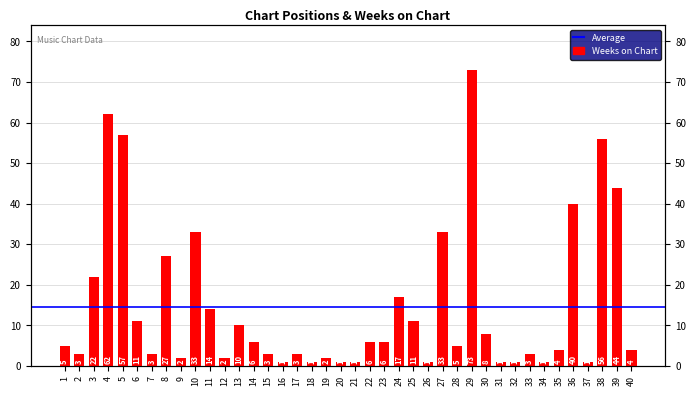

List the labels in order of value, smallest first.

16, 18, 20, 21, 26, 31, 32, 34, 37, 9, 12, 19, 2, 7, 15, 17, 33, 35, 40, 1, 28, 14, 22, 23, 30, 13, 6, 25, 11, 24, 3, 8, 10, 27, 36, 39, 38, 5, 4, 29